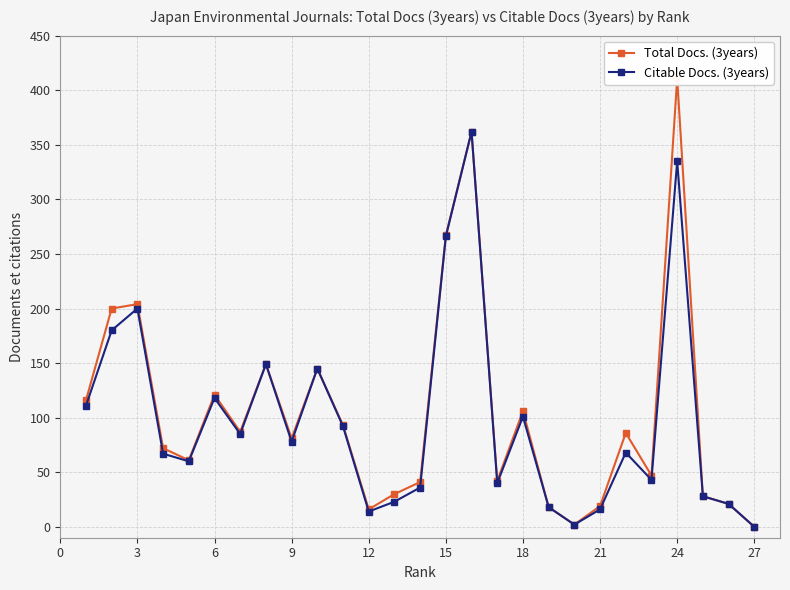

List the series in order of their peak value, lowest first.

Citable Docs. (3years), Total Docs. (3years)